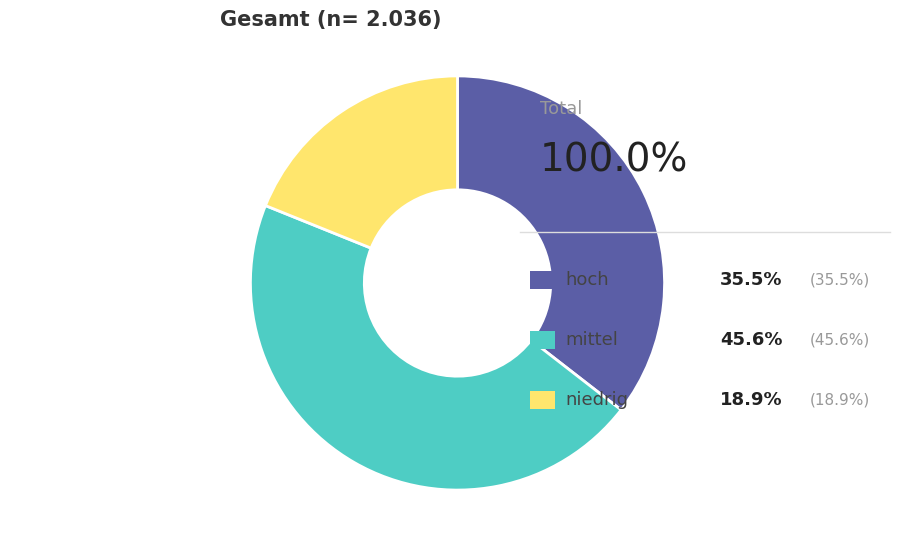

Does any single category account for the majority?

No